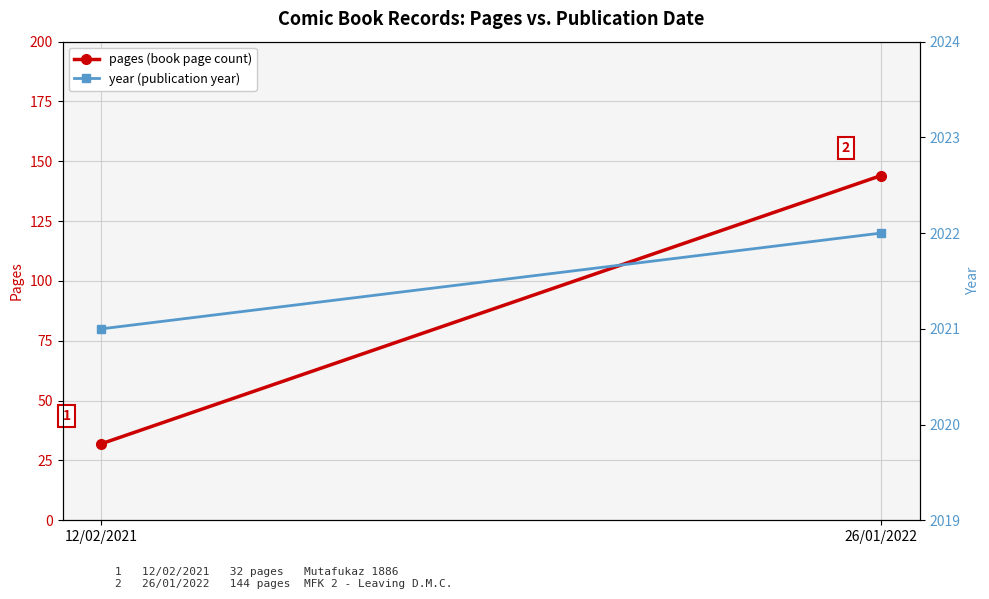

How many lines are shown in the chart?

2